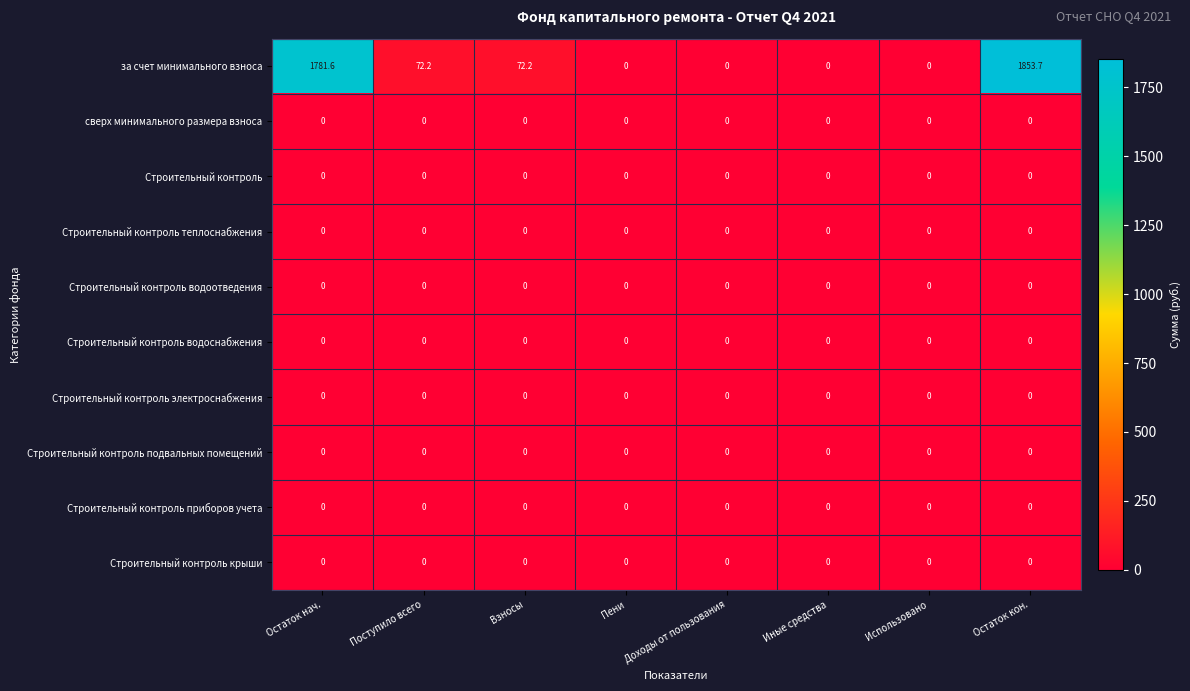

Which series has the widest spread of values?

за счет минимального взноса